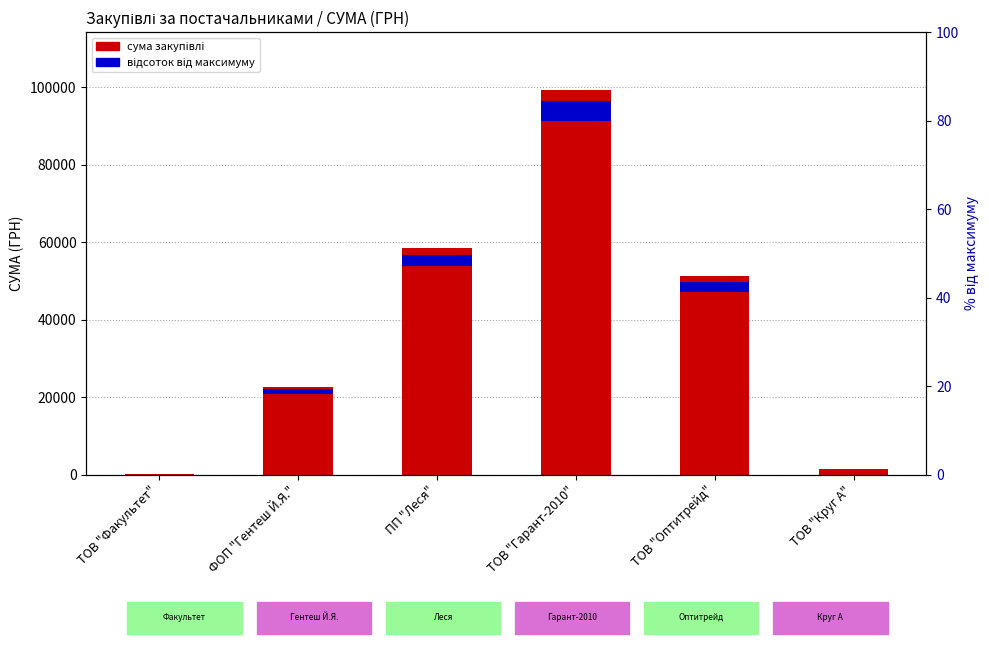

How many data points are less than 51204?

3